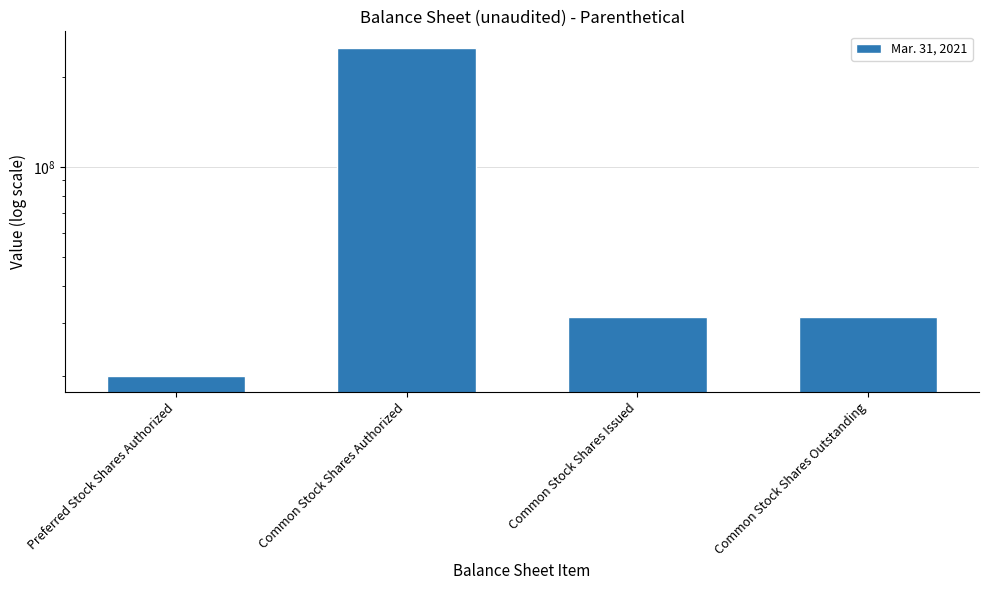

Is it true that the value at Common Stock Shares Authorized is 250000000?

True